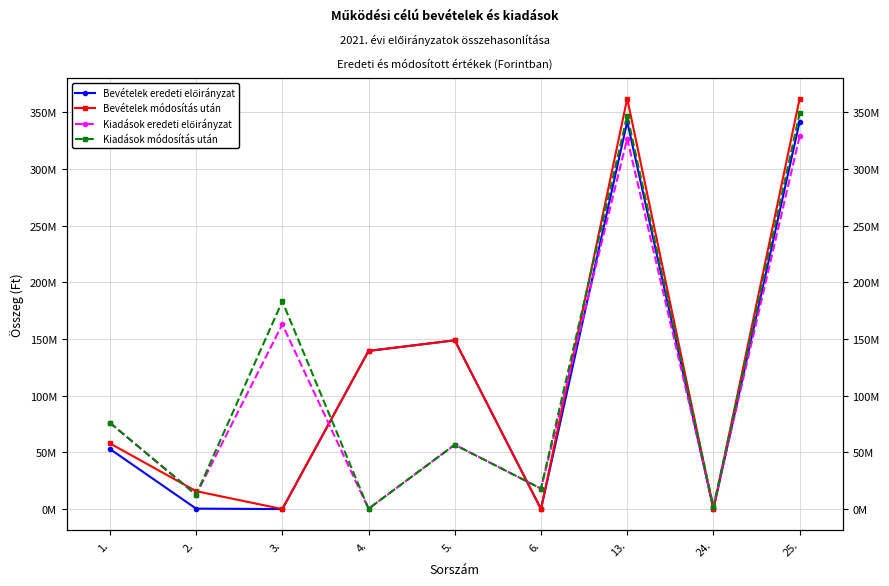

At which category is the sum across all series the highest?

25.